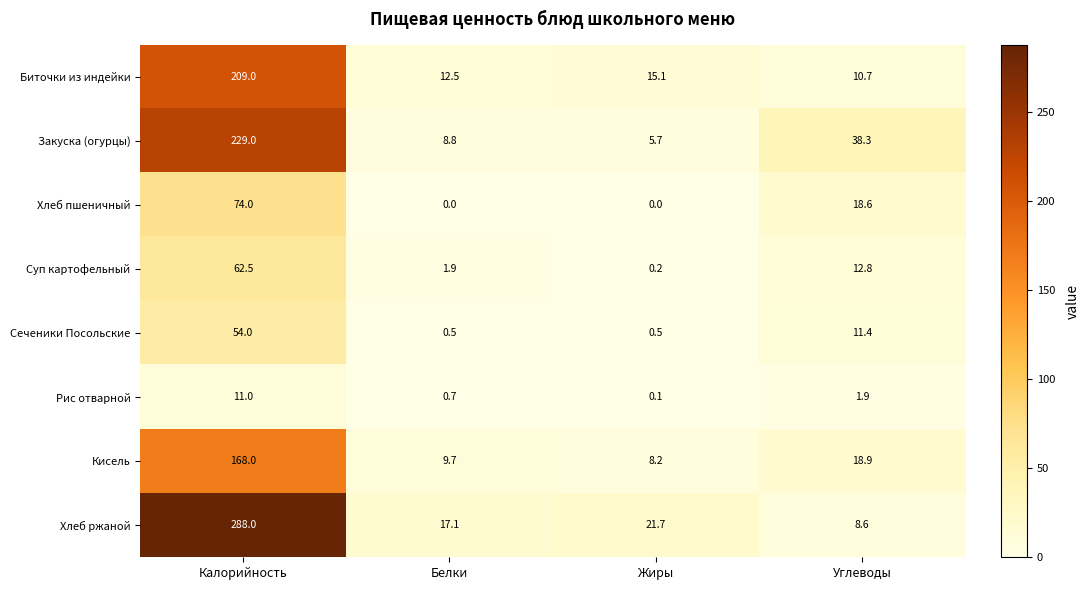

What is the sum of all Рис отварной values?

13.7